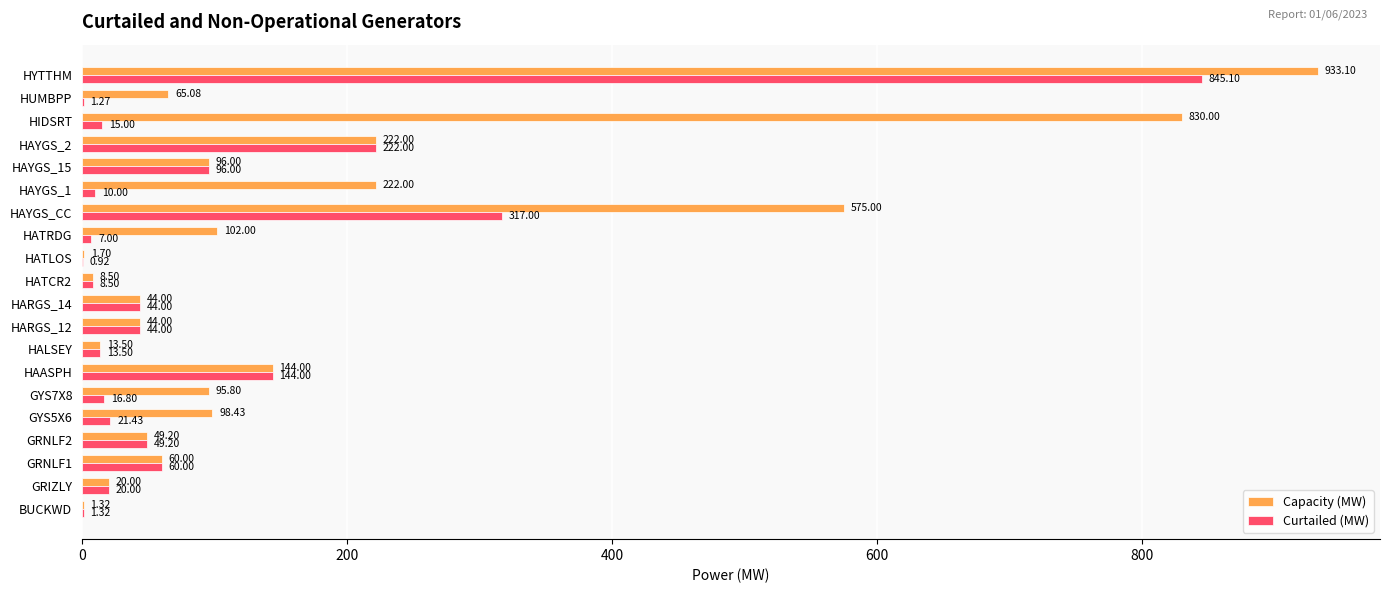

Which series changed the most between GYS7X8 and HUMBPP?

Capacity (MW)